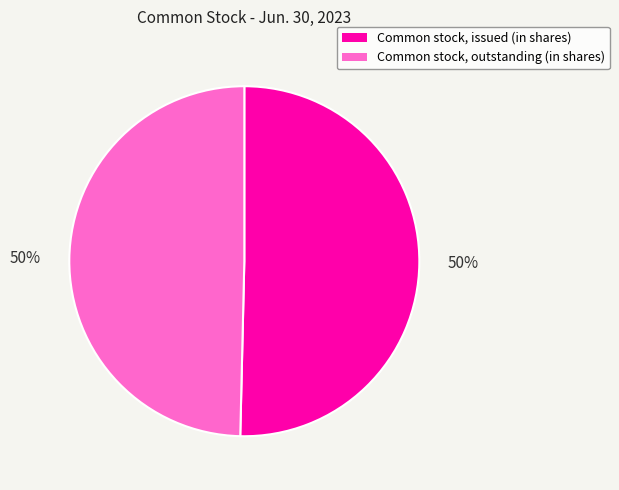

Is the sum of Common stock, outstanding (in shares) and Common stock, issued (in shares) greater than half?

Yes